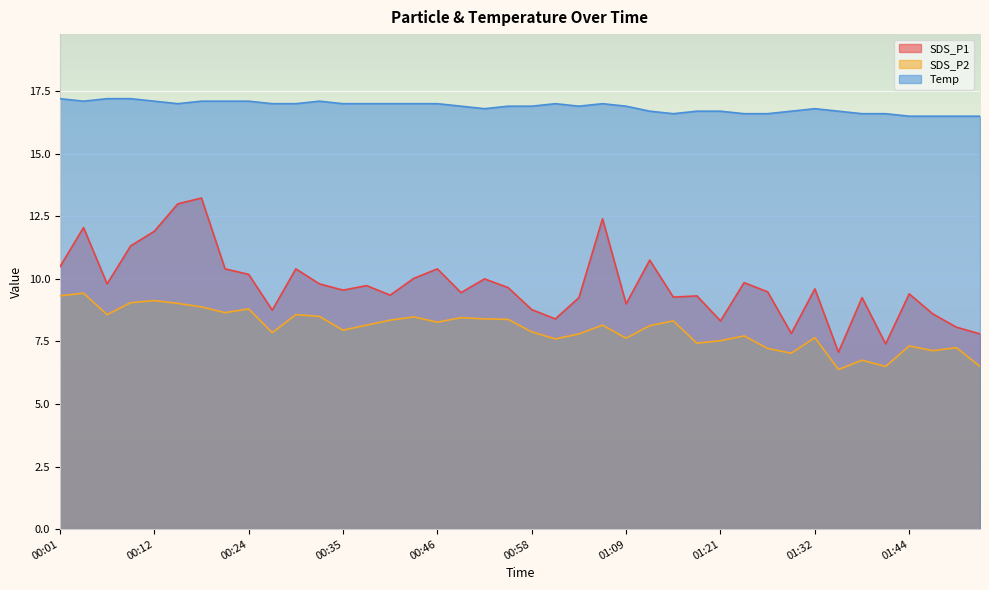

Does the chart display data point markers on the line(s)?

No